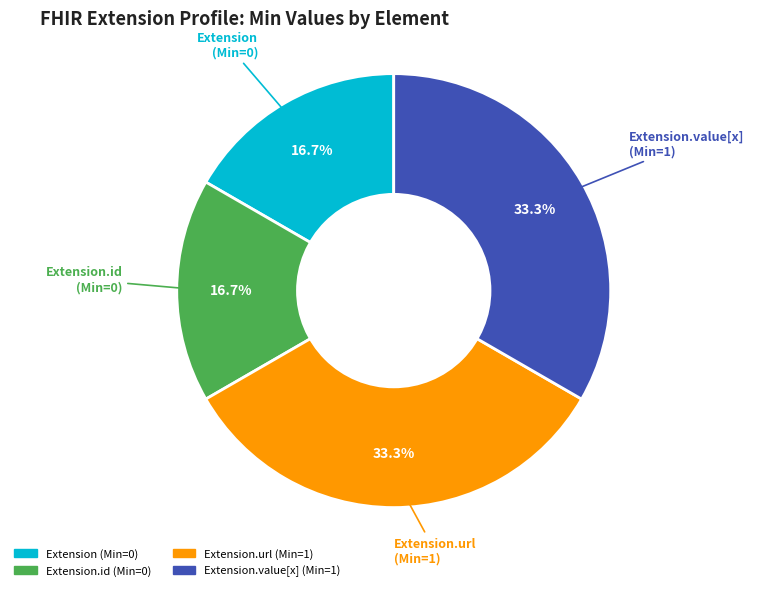

Is there any slice that represents more than half of the pie?

No